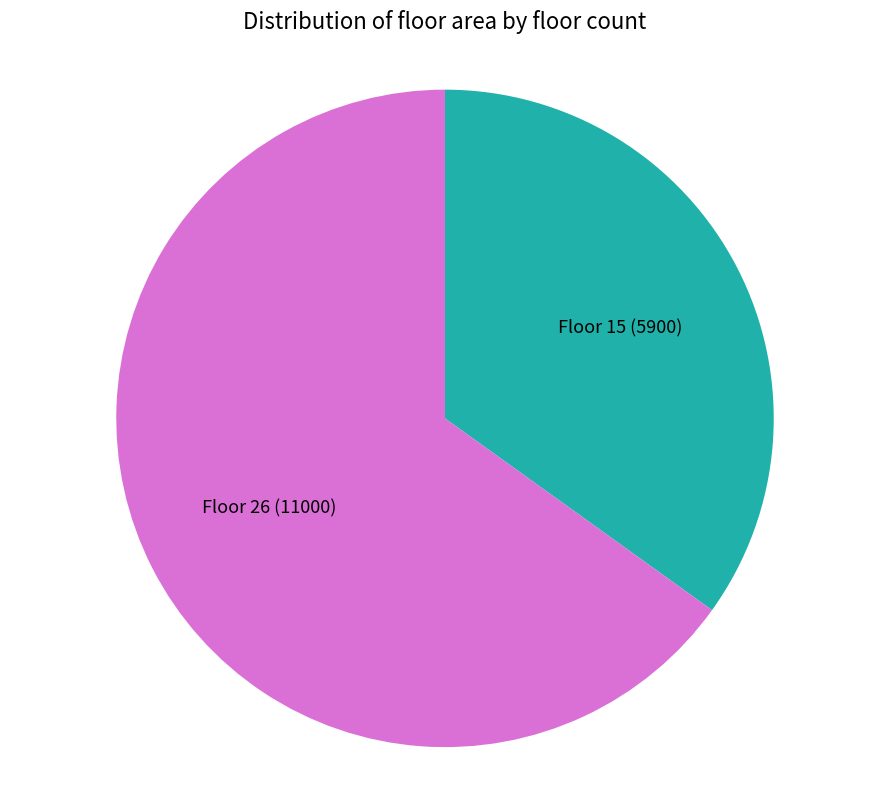

Is the sum of Floor 26 and Floor 15 greater than half?

Yes